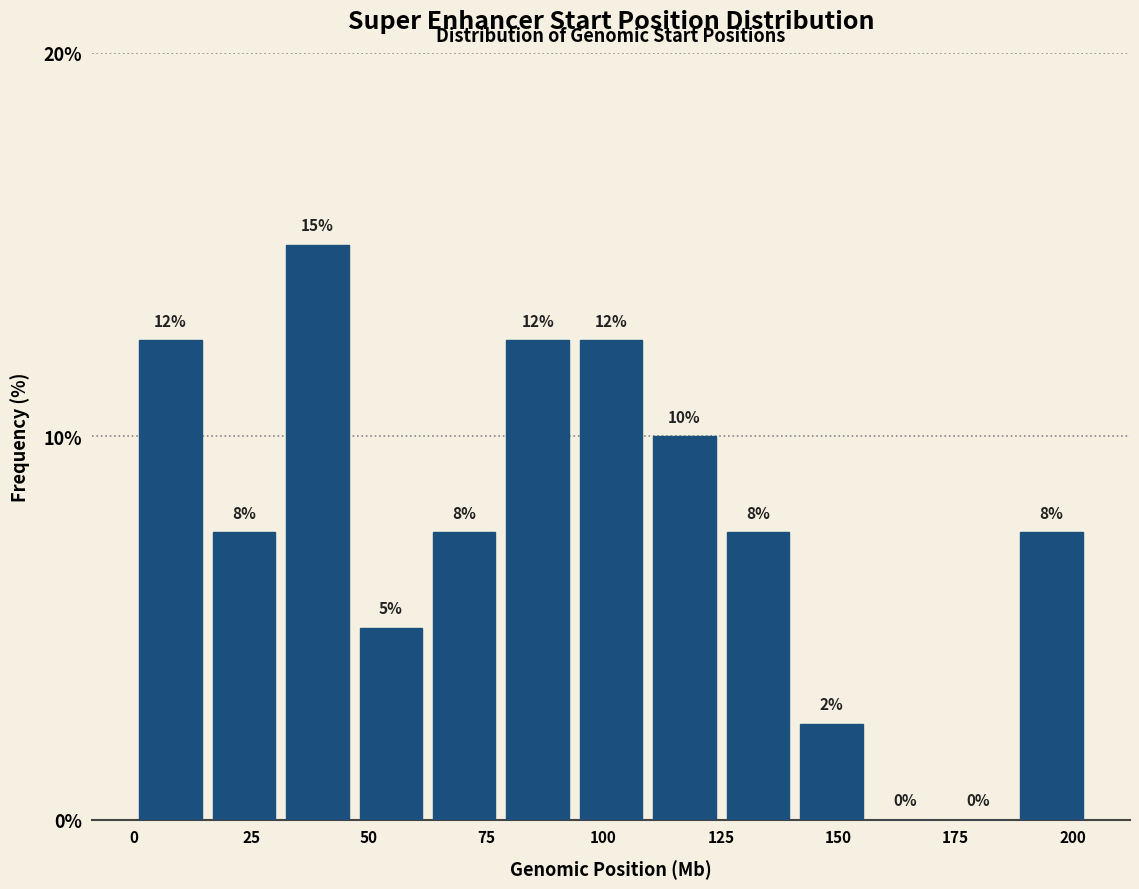

Around what value on the x-axis is the tallest bar? Give the approximate position of its centre, as read against the axis.

40